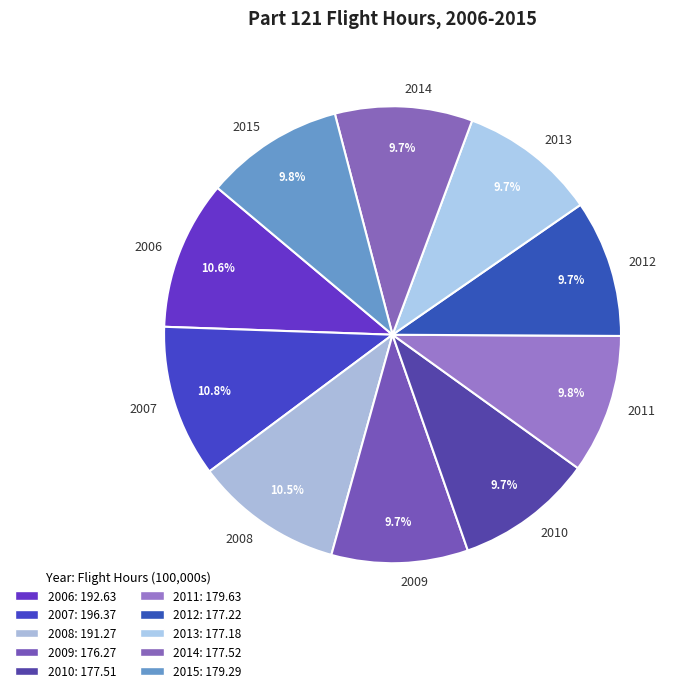

Approximately how many times larger is the value at 2009 compared to 2011?

1.0